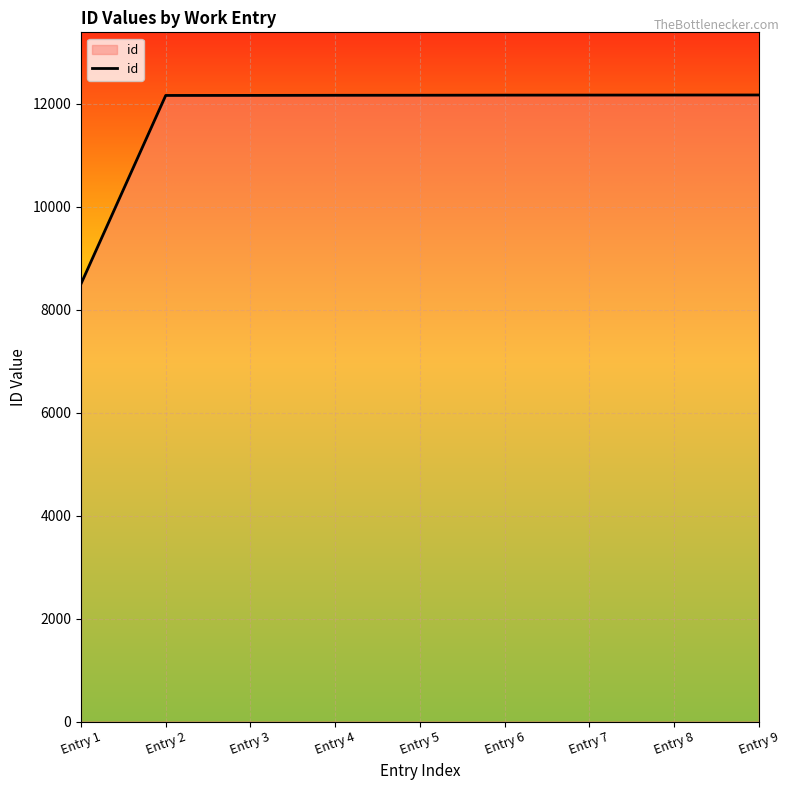

What is the average value?

11756